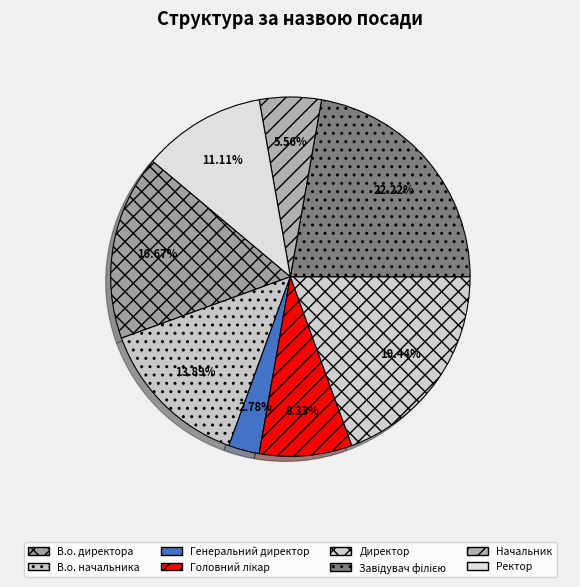

Which category has the biggest portion of the pie?

Завідувач філією